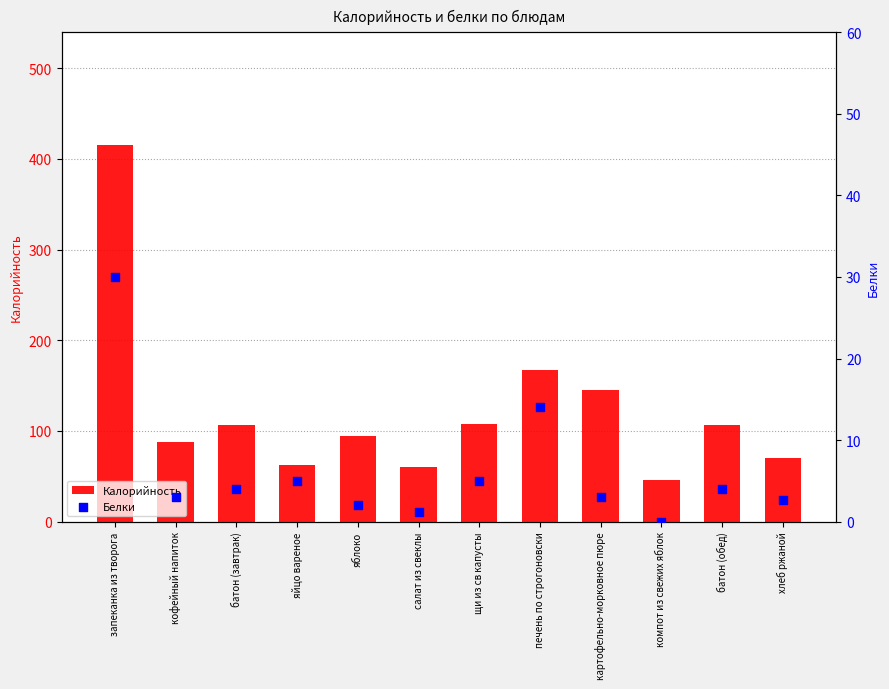

Which series contains the lowest Y value?

Белки